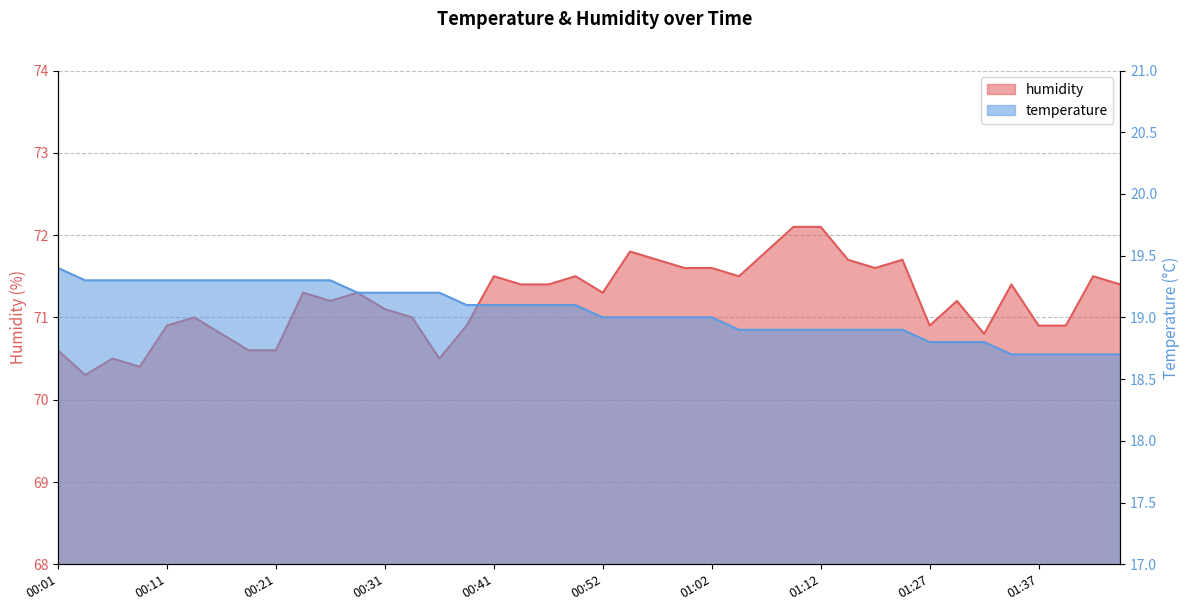

True or false: humidity has a value of 23.0 at 01:17.

False